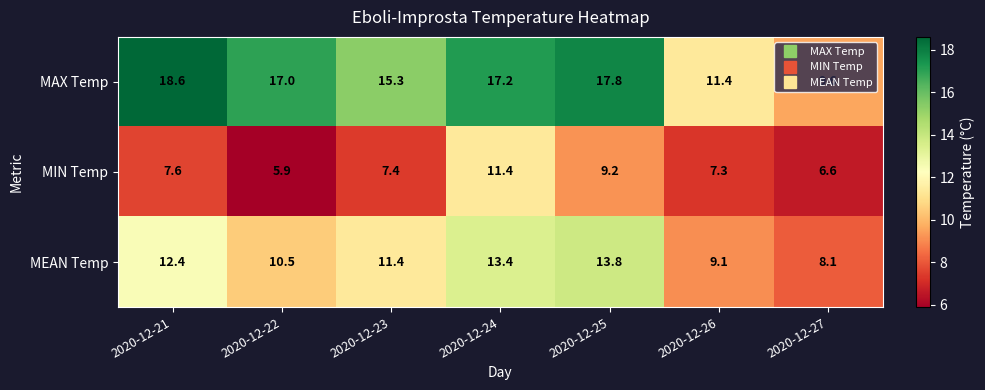

What is the total value across all series at 2020-12-21?

38.6